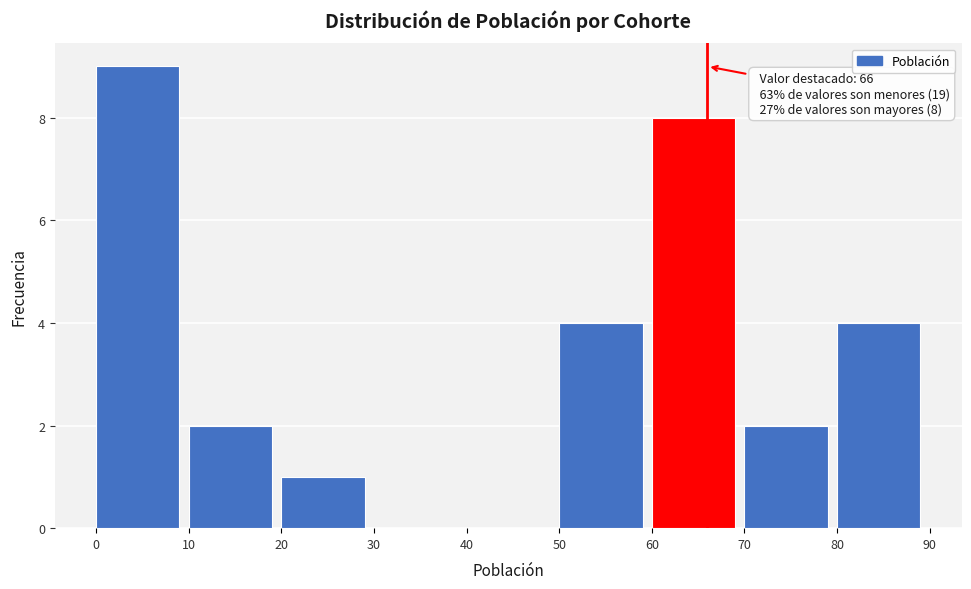

Which range on the x-axis has the tallest bar?

0 to 10